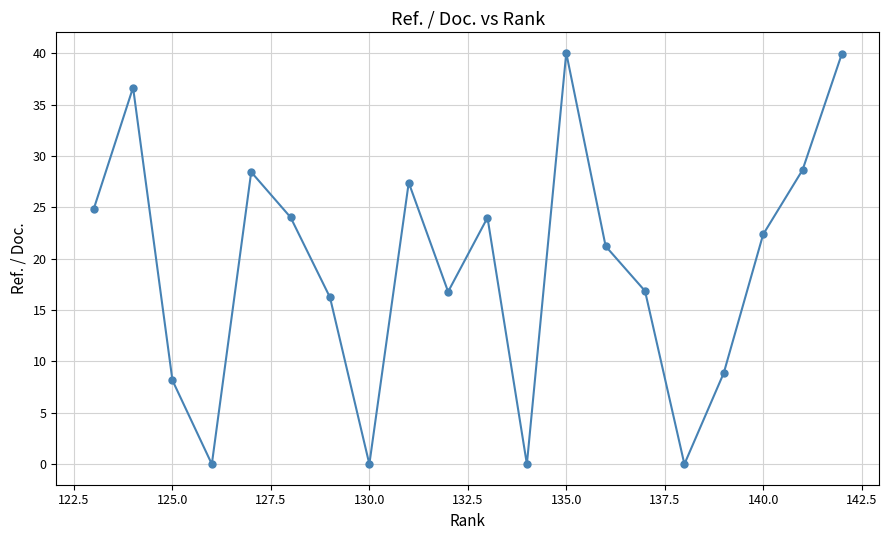

How many positive values are there?

16